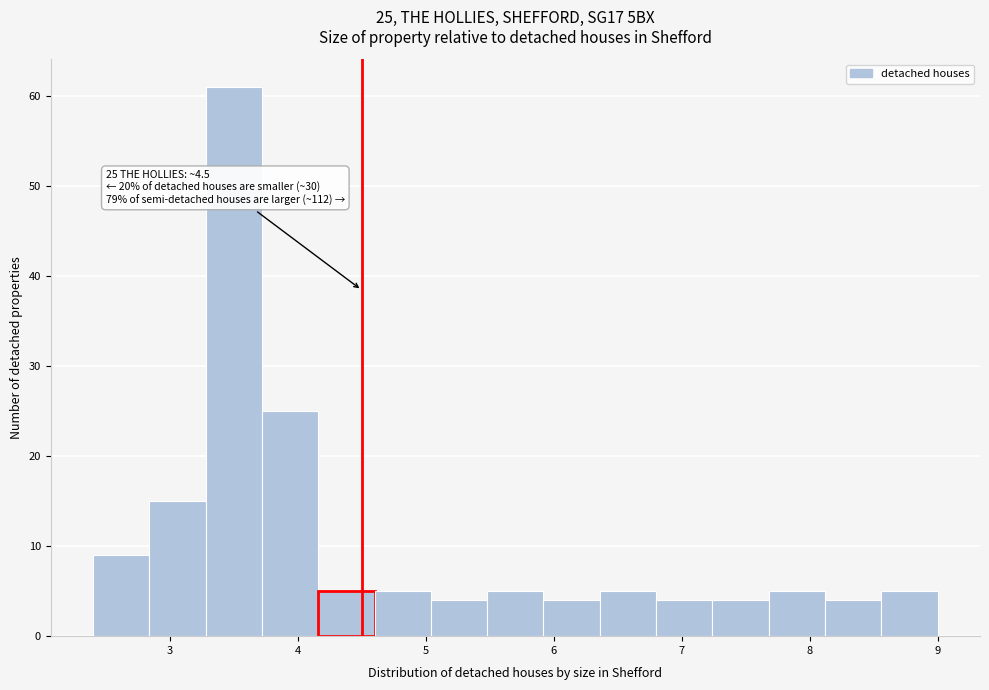

Over which range of the x-axis is the bar tallest?

3.28 to 3.72